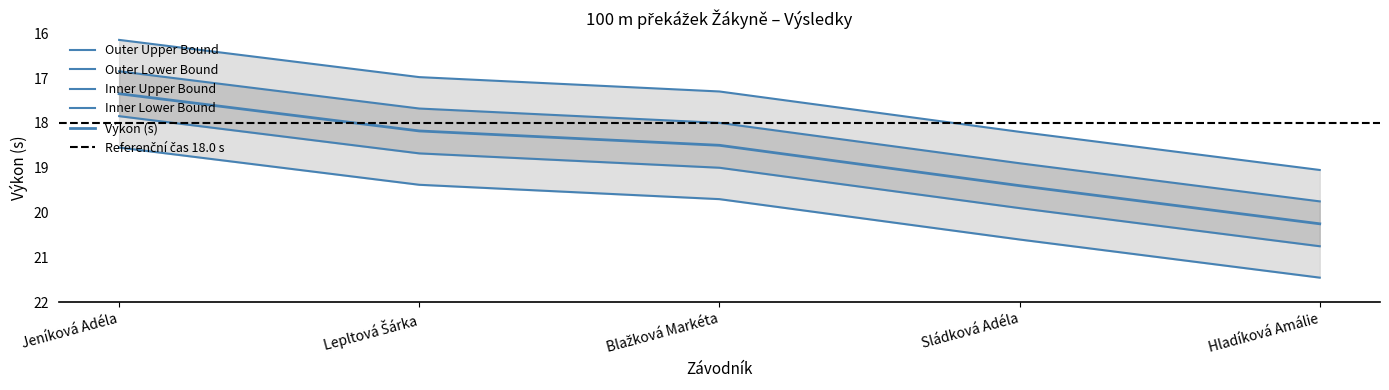

True or false: Výkon and Pořadí cross at least once.

False